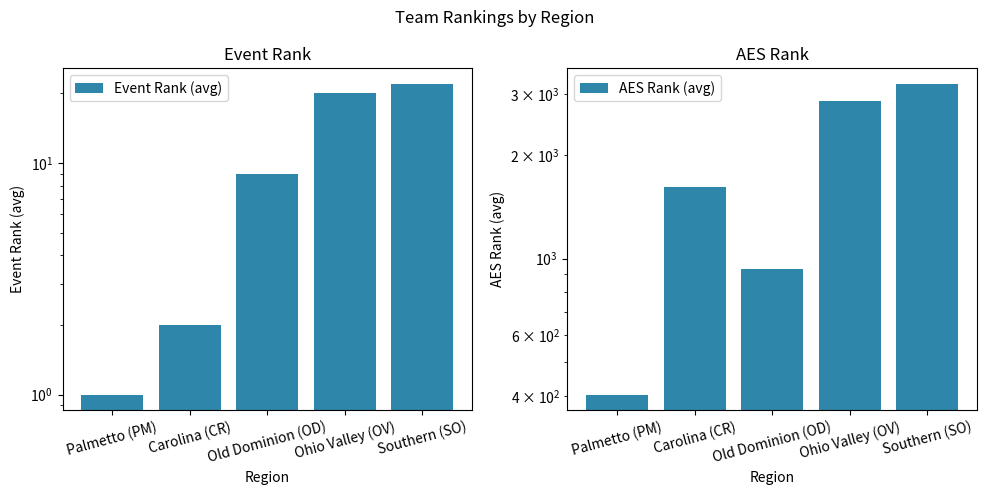

At which label is AES Rank (avg) closest to 1806?

Carolina (CR)